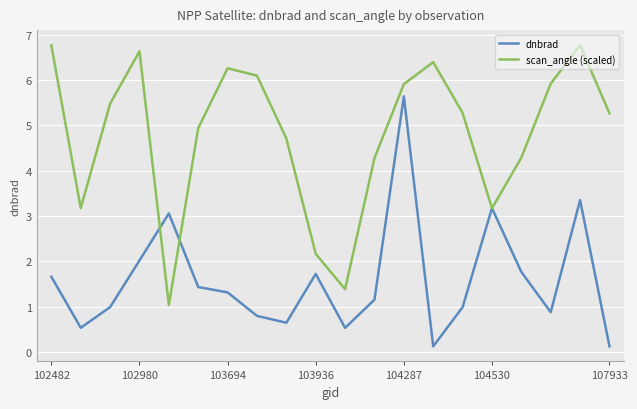

Rank the series by their maximum value, from lowest to highest.

dnbrad, scan_angle (scaled)